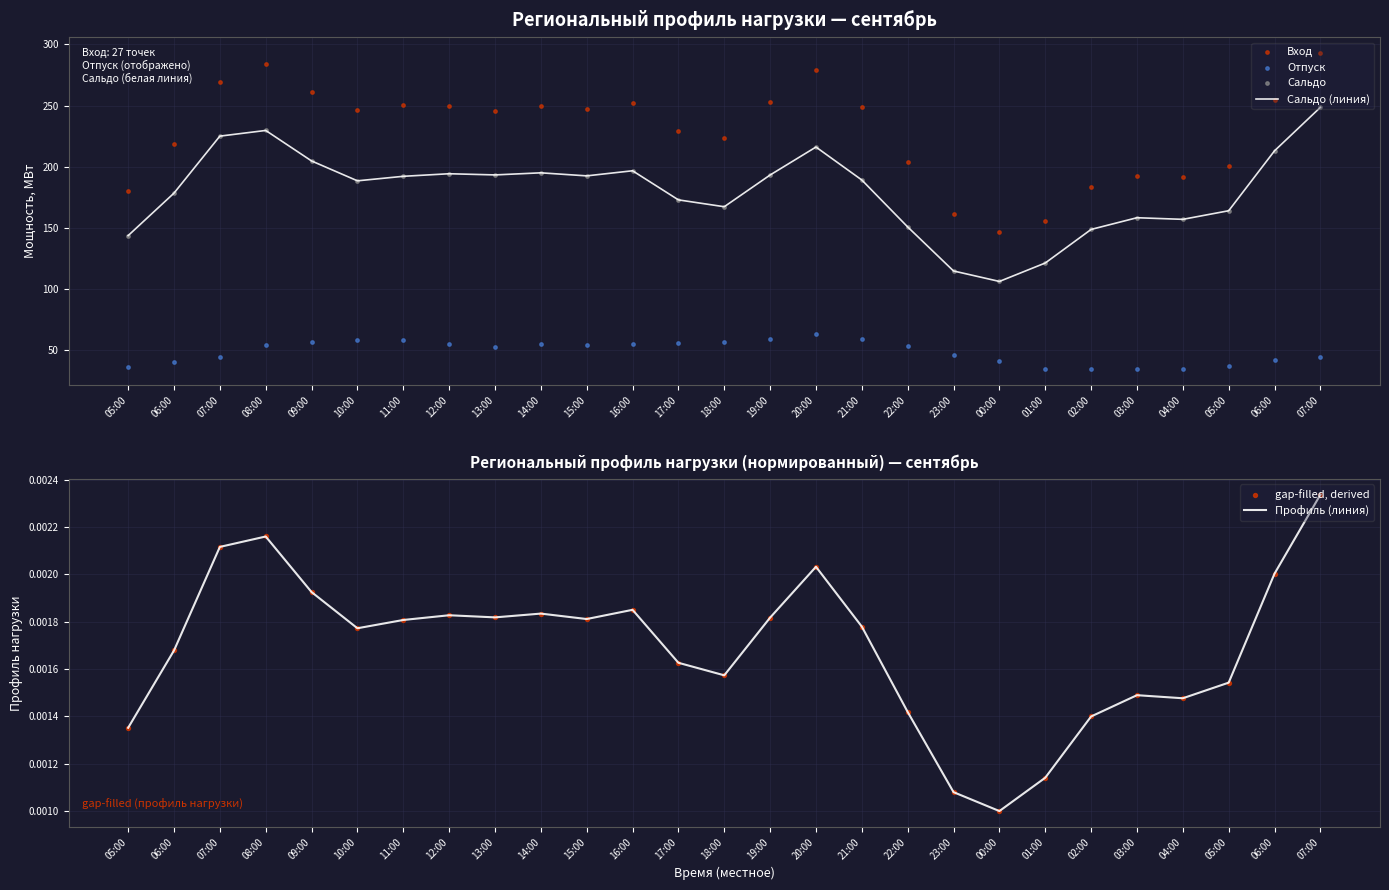

Which series has the largest total across all categories?

Вход